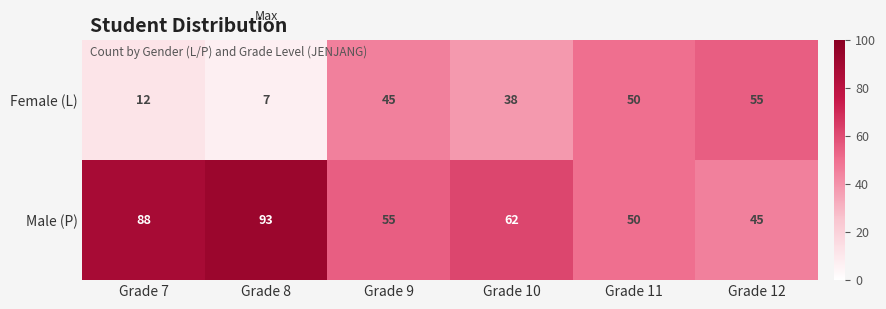

What is the difference between the Female (L) values at Grade 7 and Grade 11?

38